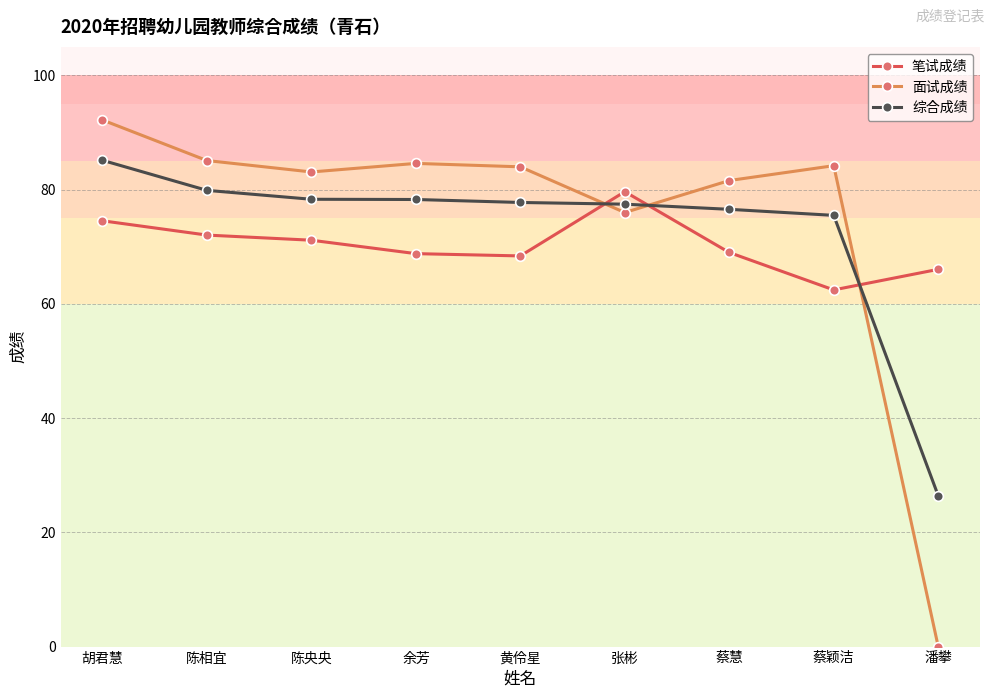

Which series has the largest total across all categories?

面试成绩